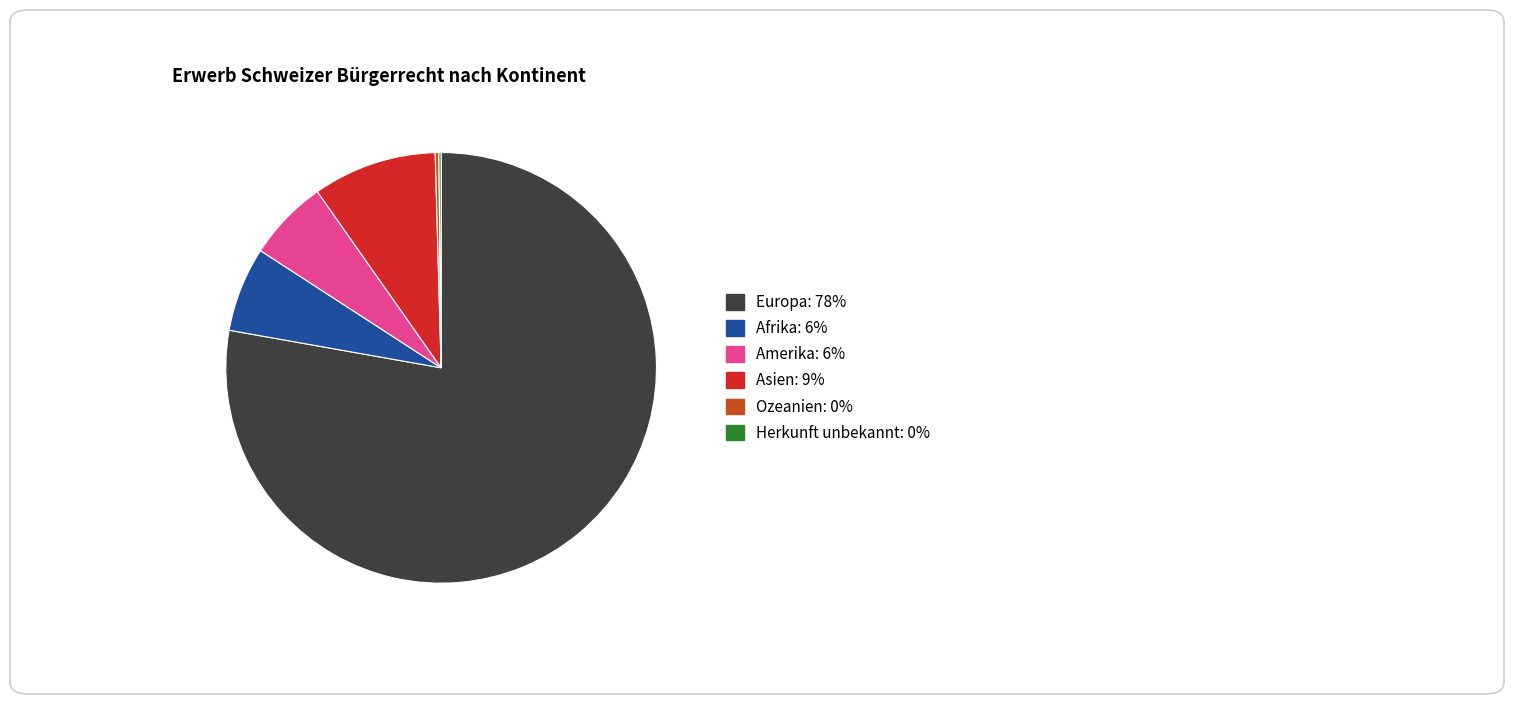

Is there a majority slice in this chart?

Yes